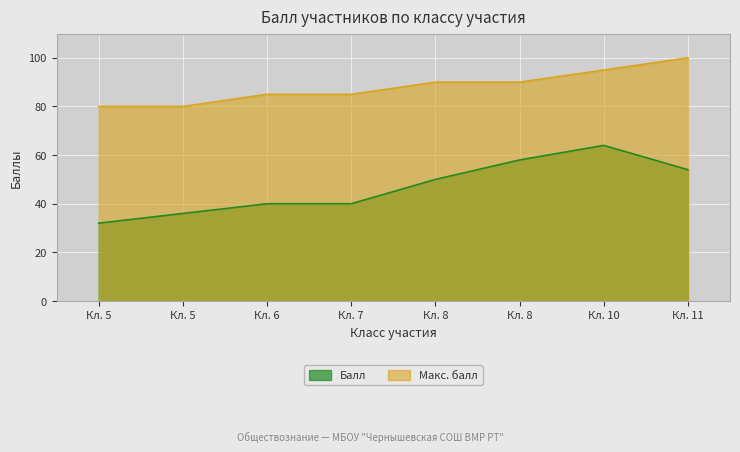

What is the sum of the Макс. балл values at Кл. 5 and Кл. 7?

165